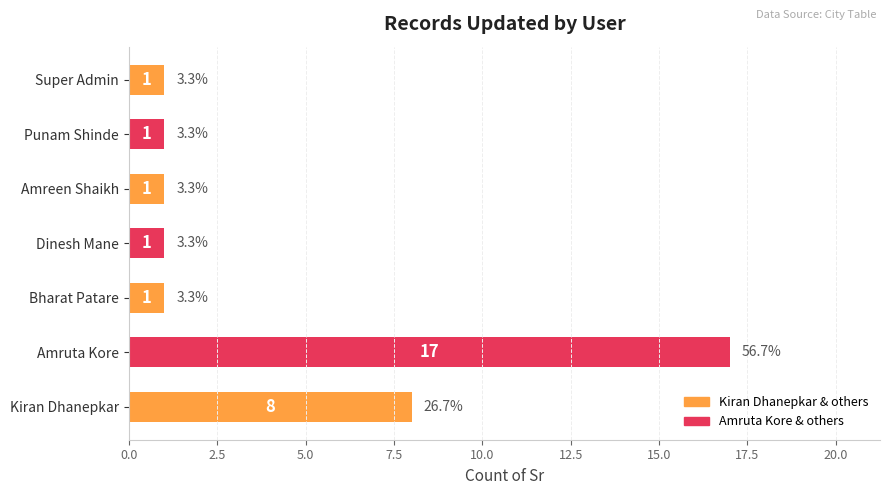

How many values are between 1 and 8?

6